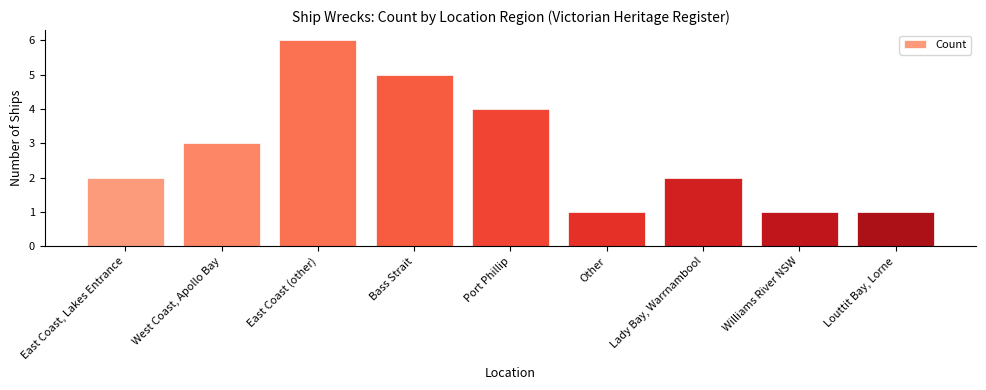

Reading left to right, extract all data points from this chart.

2	3	6	5	4	1	2	1	1